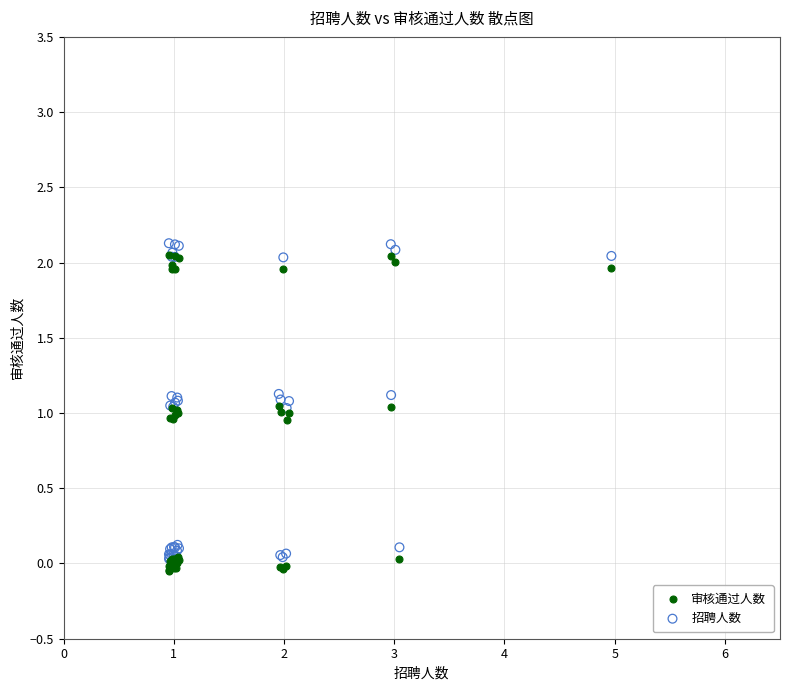

What are all the series names shown in the legend?

审核通过人数, 招聘人数